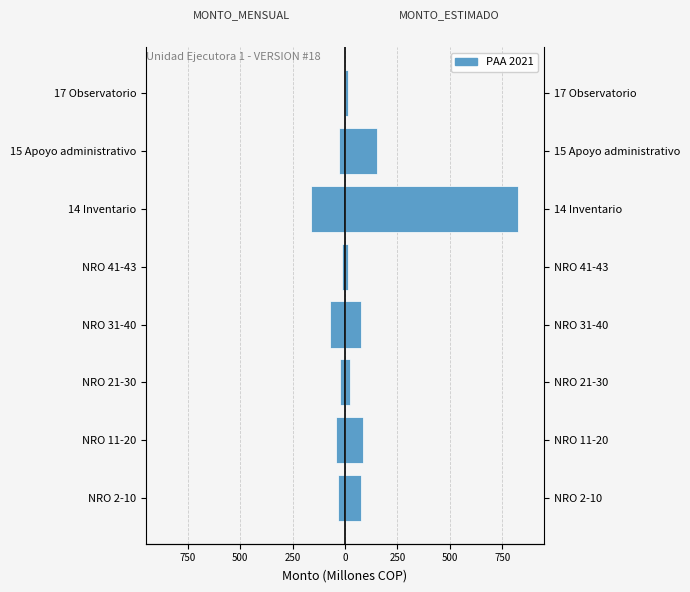

Is the value of MONTO_MENSUAL at NRO 2-10 greater than the value of MONTO_ESTIMADO at NRO 2-10?

No